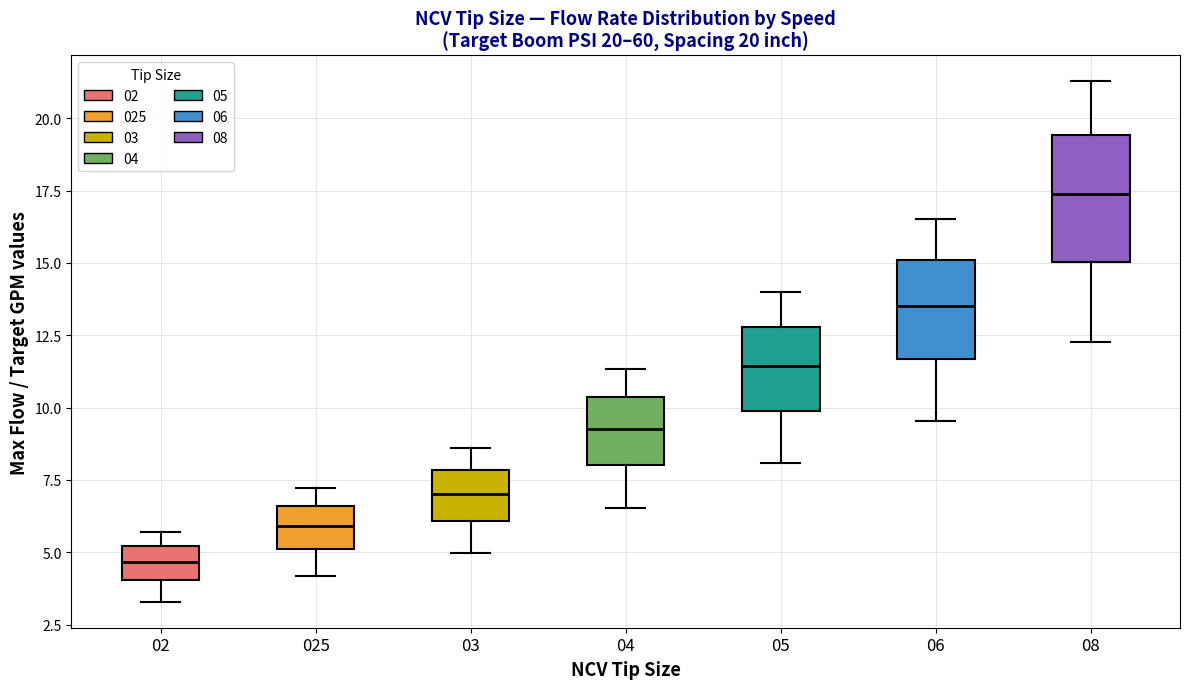

Comparing the boxes themselves (not the whiskers), which one is the tallest?

08